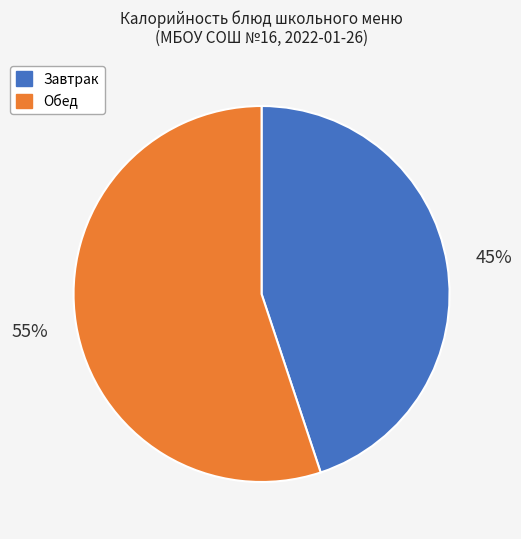

Which category has the biggest portion of the pie?

Обед